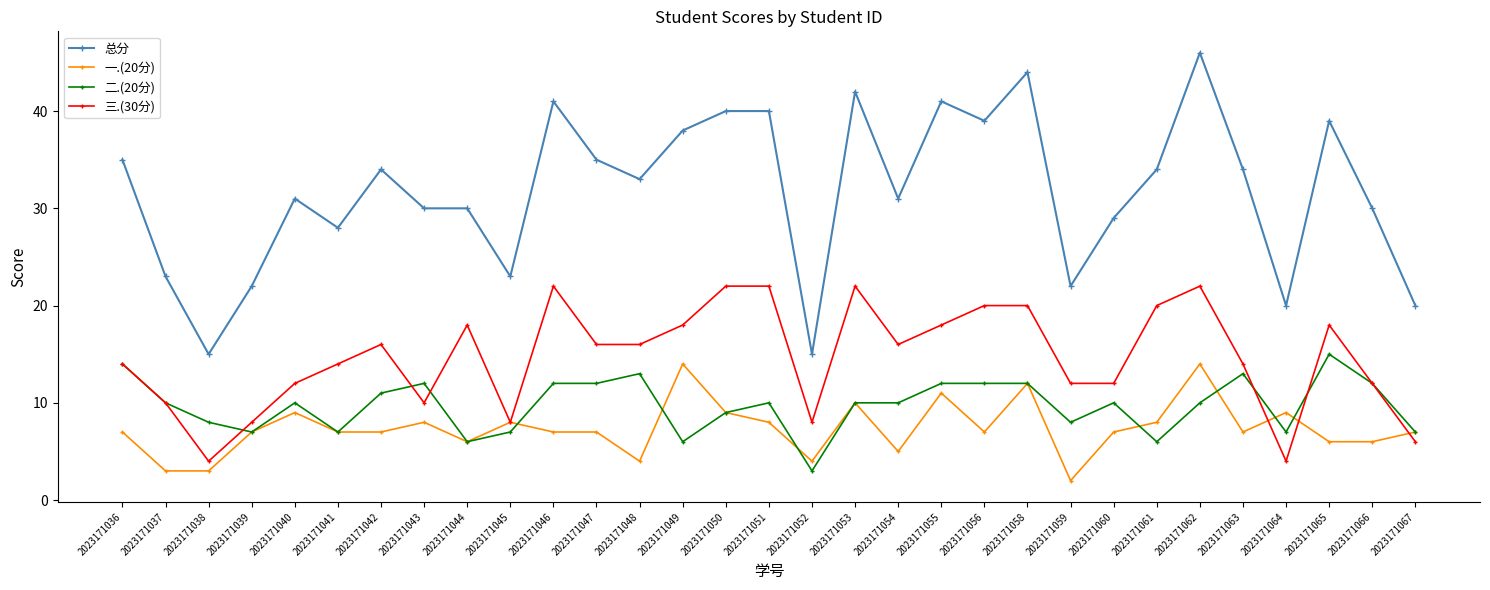

The 总分 series shows 38 at 2023171049. True or false?

True